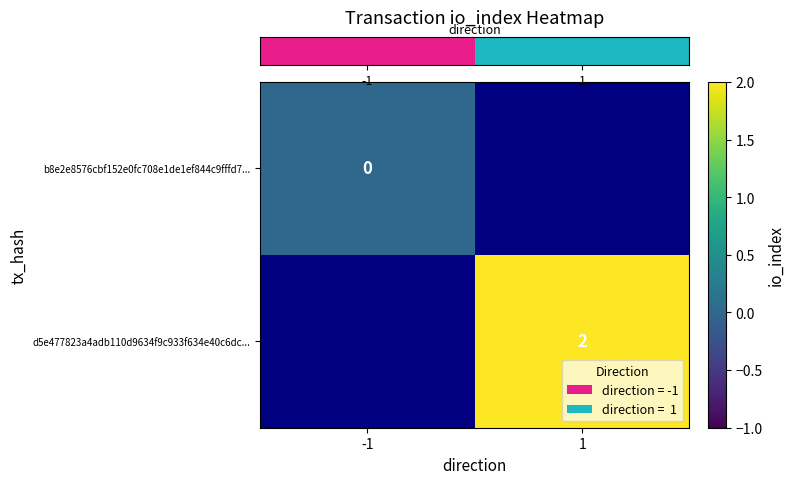

At -1, list the series in order from largest to smallest.

row_0, row_1